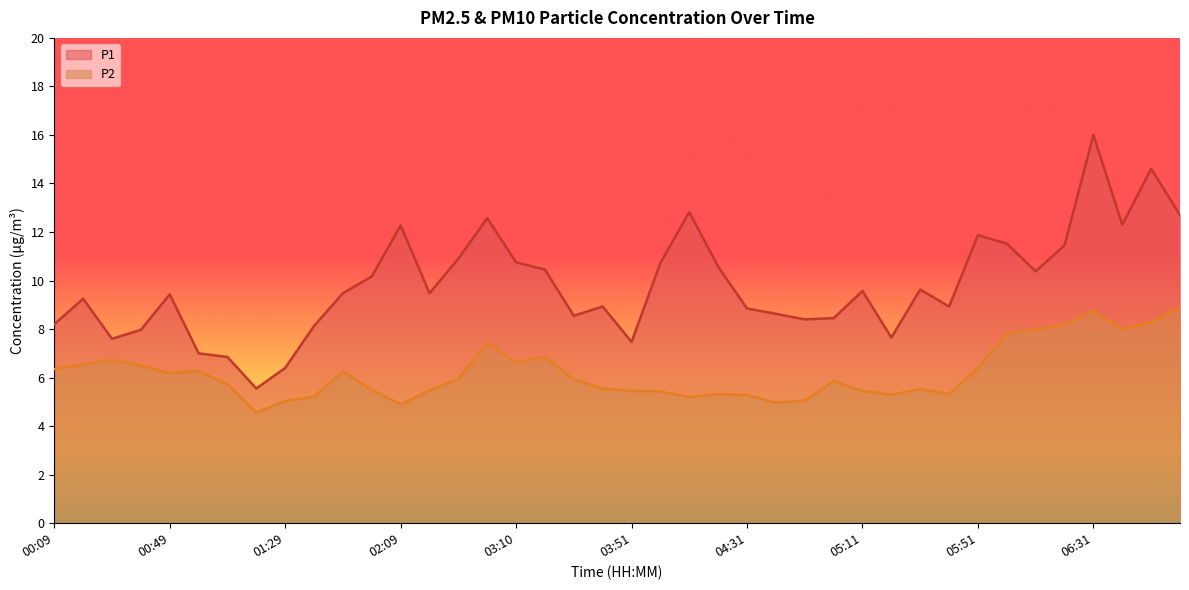

What is the sum of all P2 values?

248.0